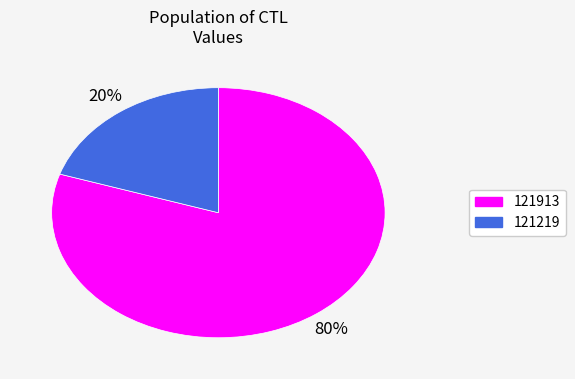

Count the number of slices in the pie.

2